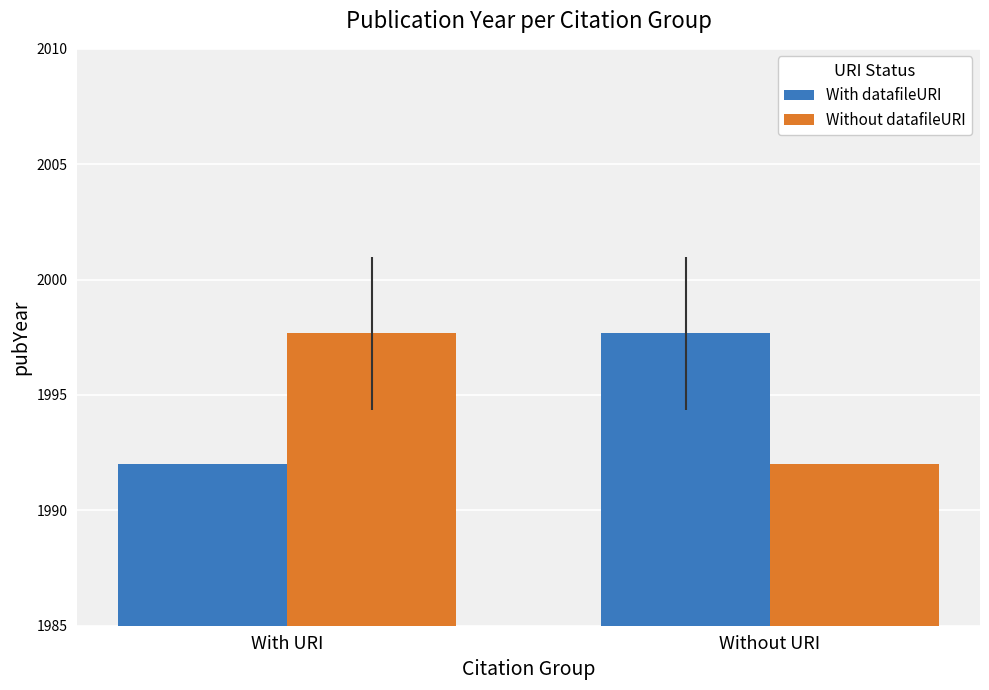

Is the value of Without datafileURI at Without URI greater than the value of With datafileURI at Without URI?

No